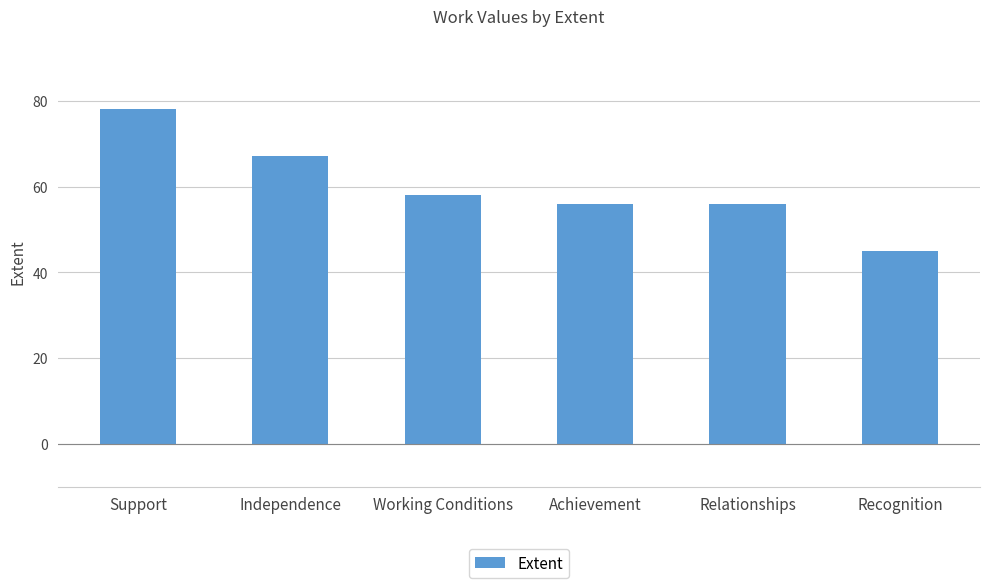

Does the chart contain stacked bars?

No